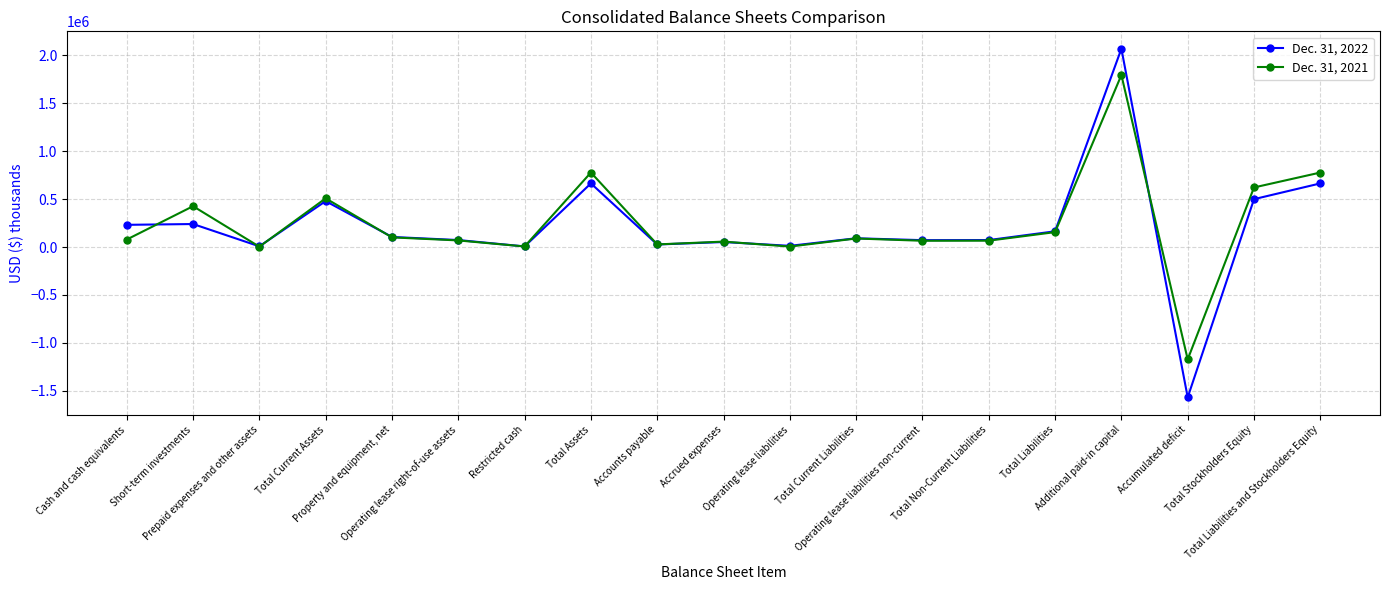

What is the minimum value shown in the chart?

-1568338